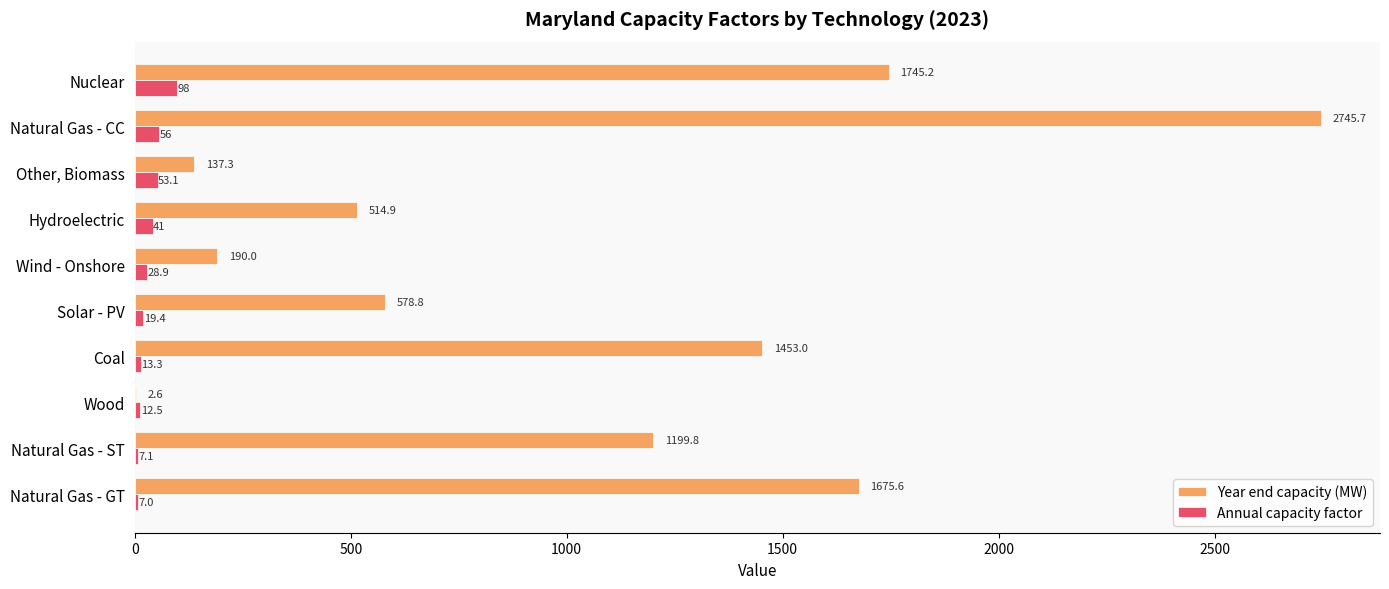

Which series has the largest total across all categories?

Year end capacity (MW)